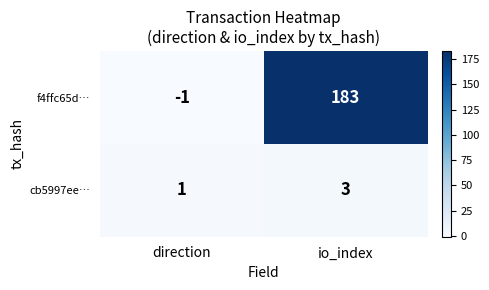

What is the difference between the f4ffc65d… values at direction and io_index?

184